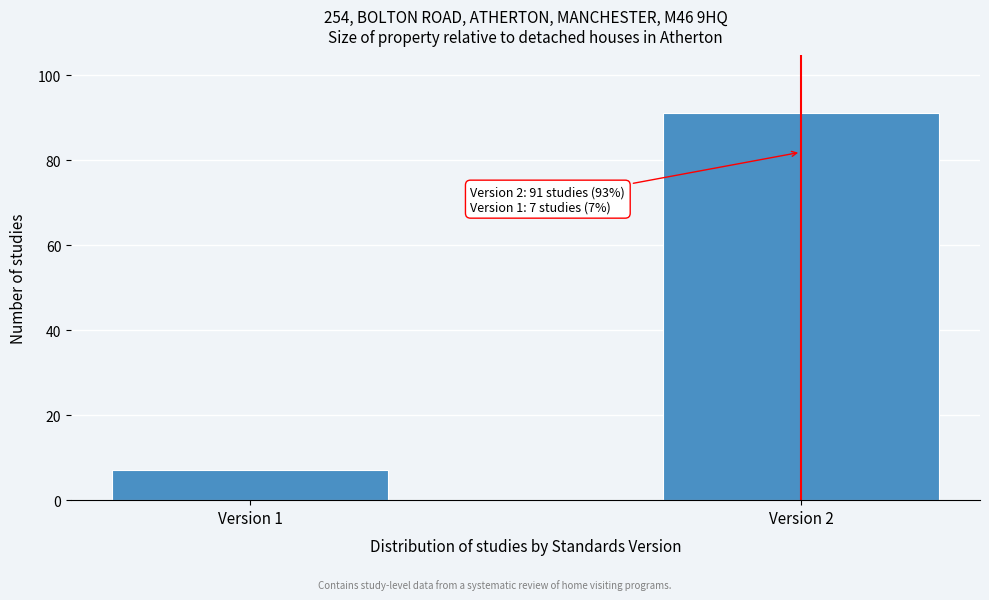

Reading left to right, what are all the values shown in this chart?

Version 1=7	Version 2=91